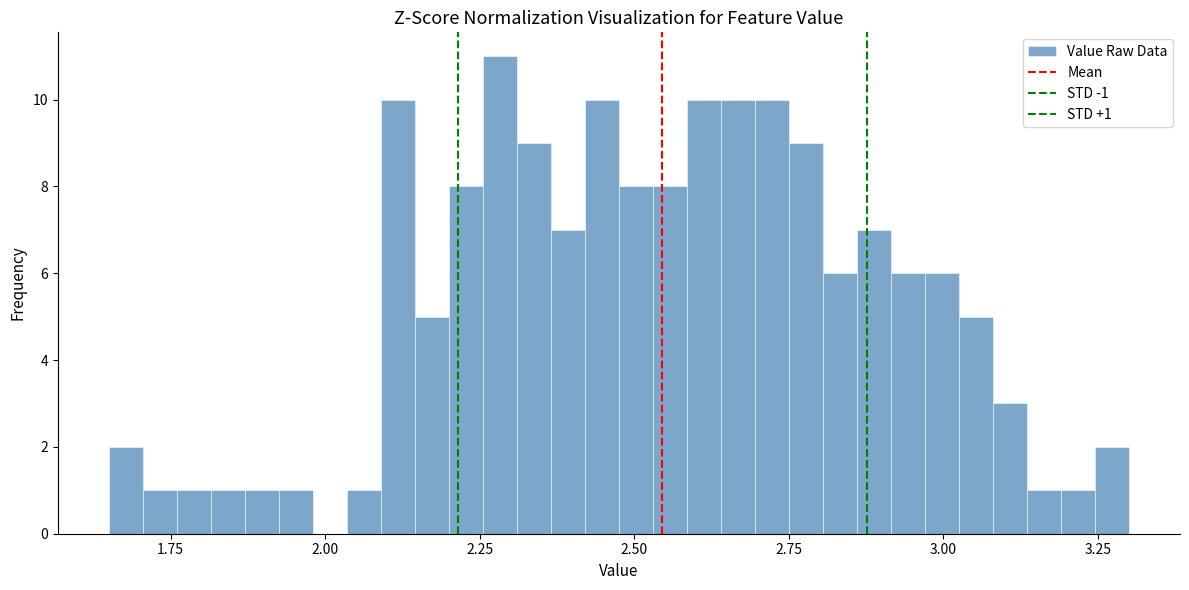

Around what value on the x-axis is the tallest bar? Give the approximate position of its centre, as read against the axis.

2.30